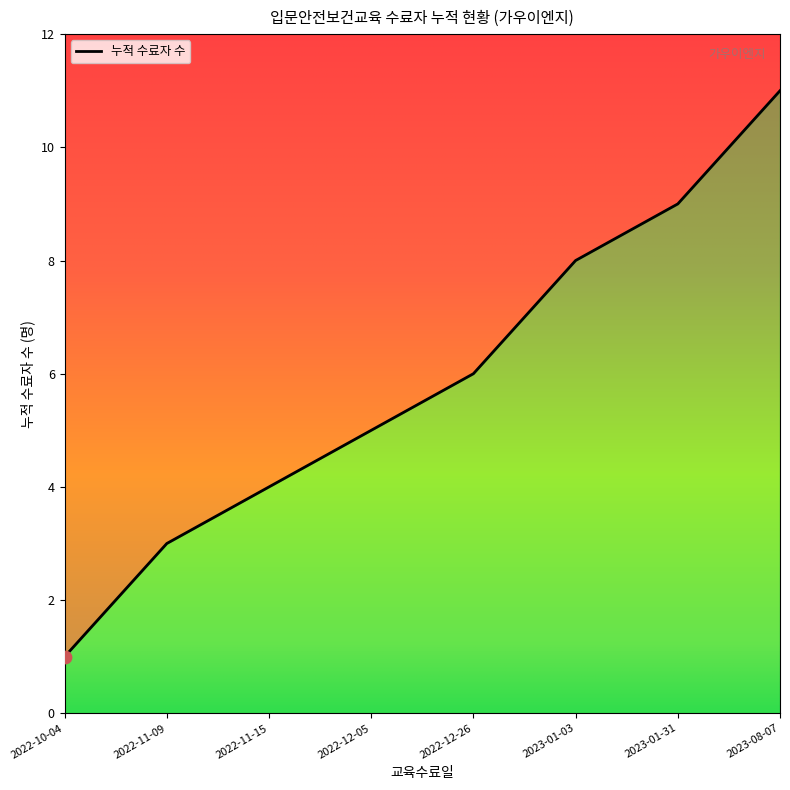

Between 2022-11-09 and 2022-11-09, which is larger?

2022-11-09